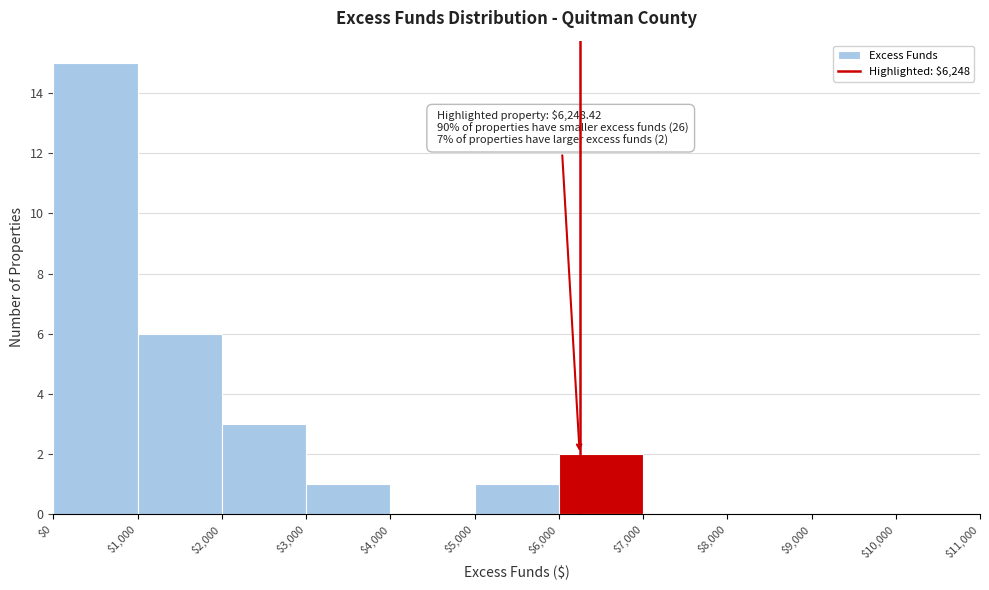

Which range on the x-axis has the tallest bar?

$0 to $1,000